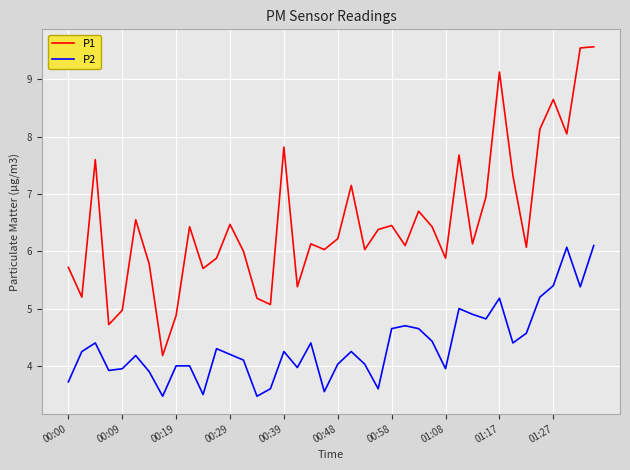

True or false: P2 and P1 cross at least once.

False